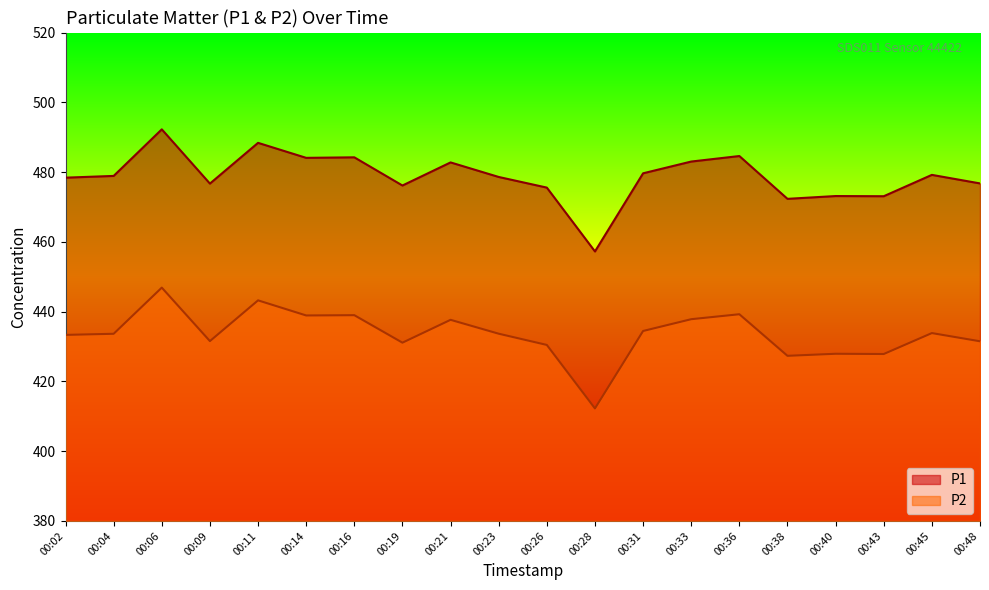

What is the difference between the second highest and minimum values in the P2 series?

31.0